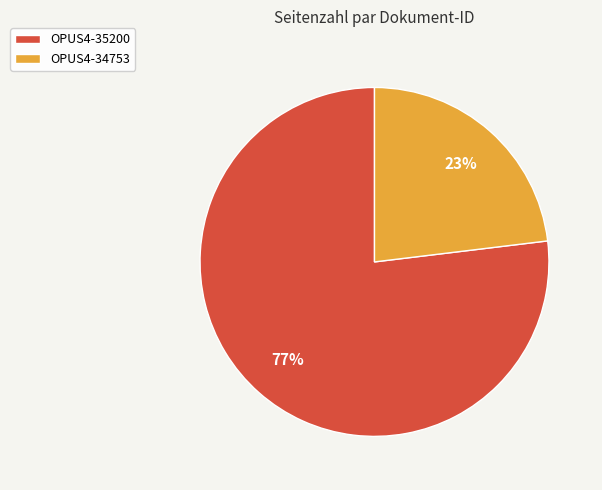

Which has a higher value, OPUS4-34753 or OPUS4-35200?

OPUS4-35200